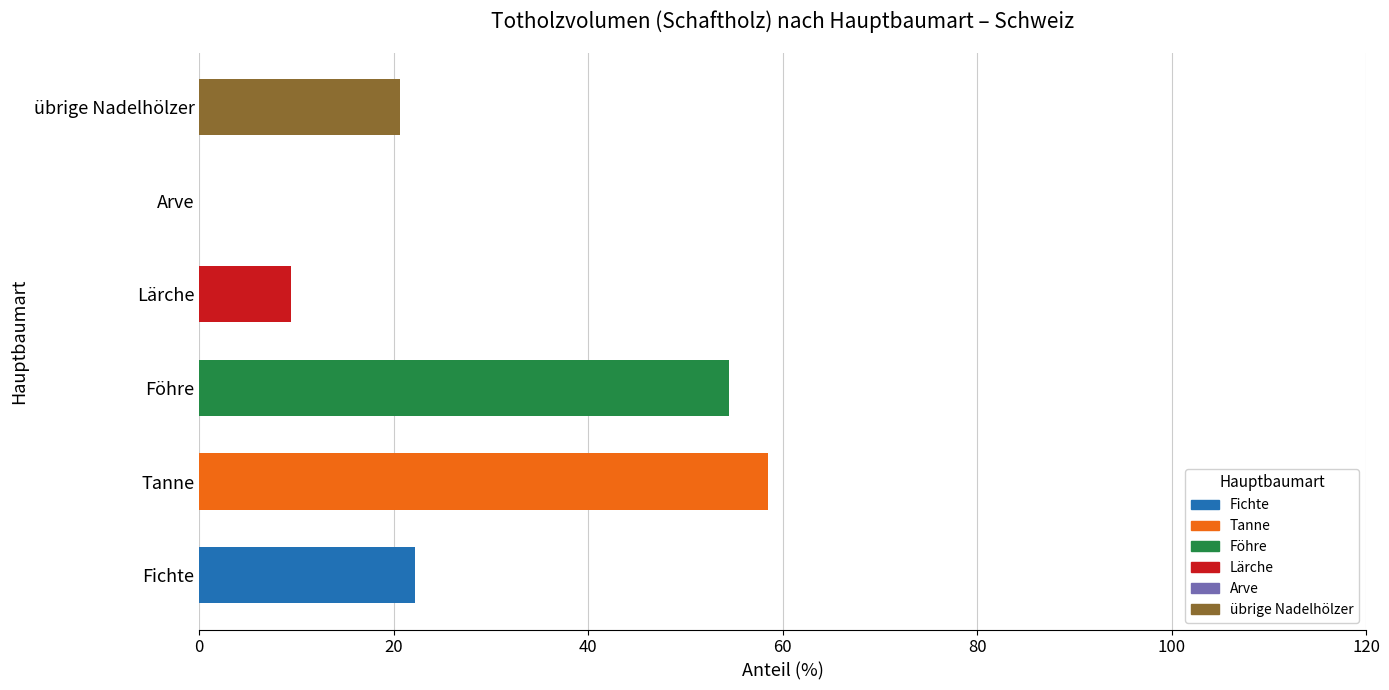

What value does the data have at Lärche?

9.4